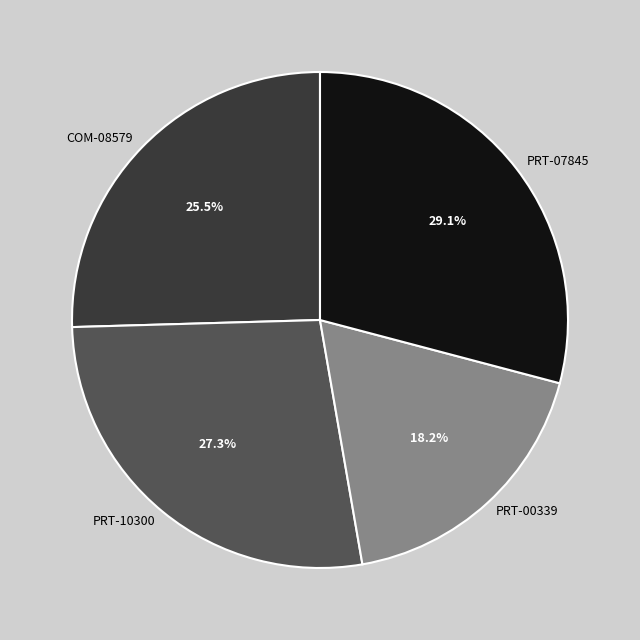

Is it true that PRT-07845 is 22% of the pie?

False